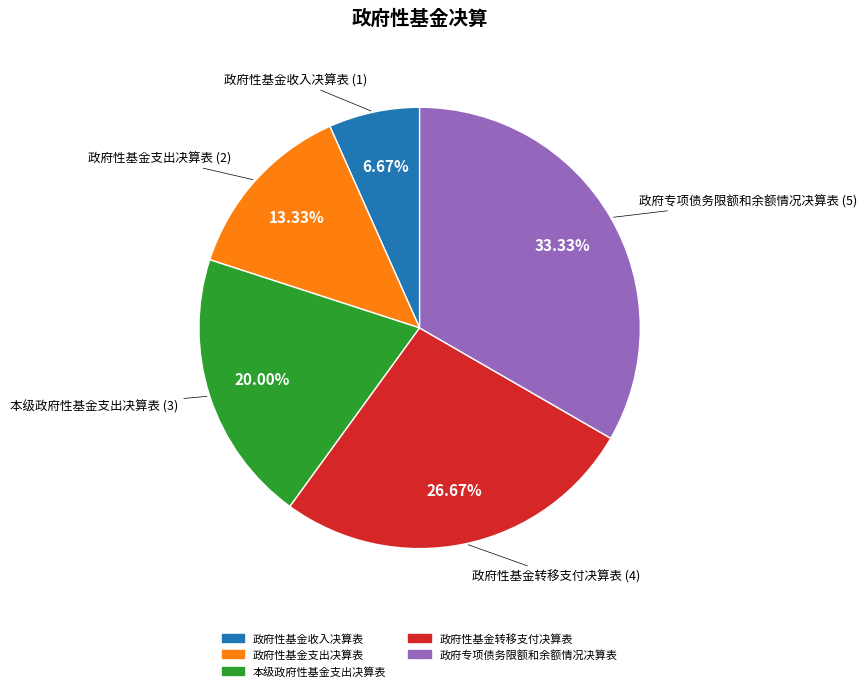

The 政府性基金收入决算表 slice represents 7% of the pie. True or false?

True